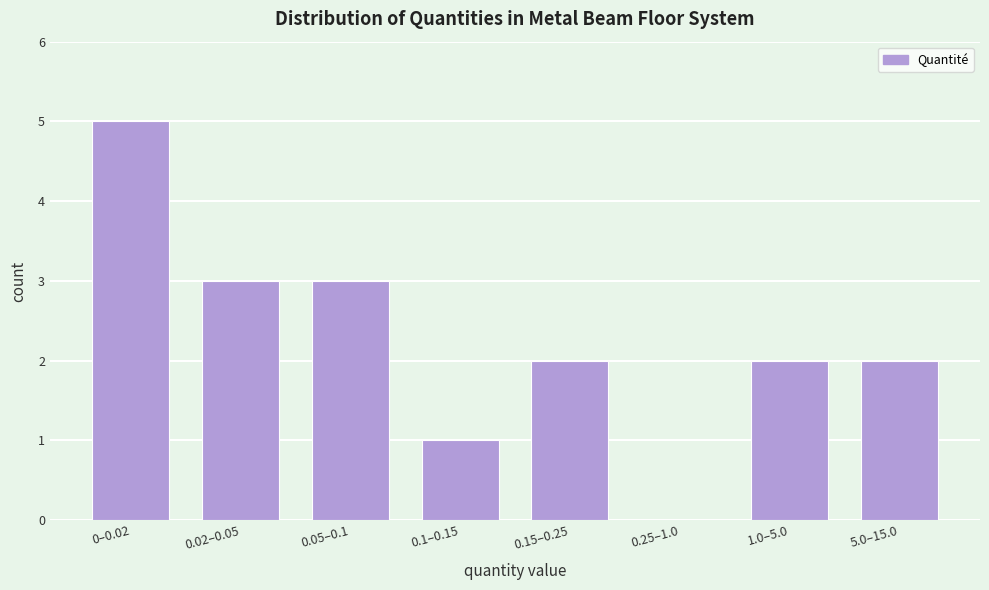

Reading left to right, list all the values displayed in this chart.

0–0.02=5	0.02–0.05=3	0.05–0.1=3	0.1–0.15=1	0.15–0.25=2	0.25–1.0=0	1.0–5.0=2	5.0–15.0=2